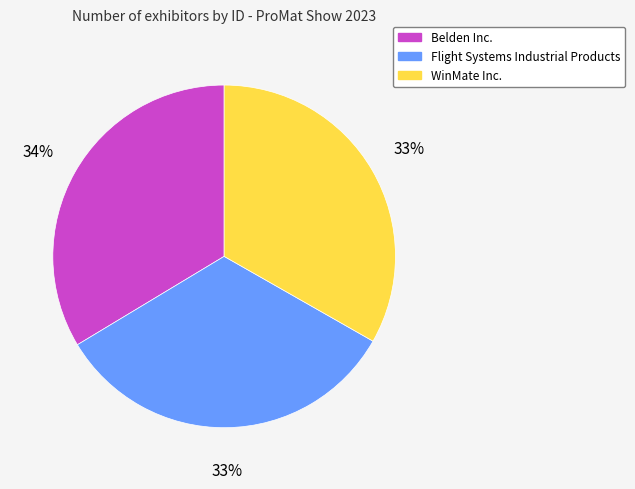

What is the ratio of the value at Belden Inc. to the value at Flight Systems Industrial Products?

1.0